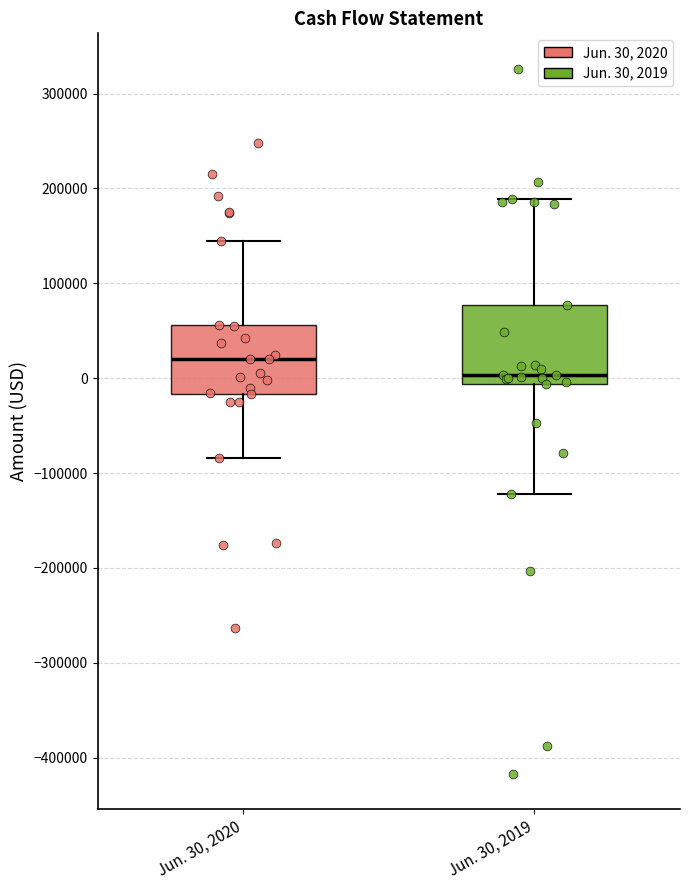

Comparing the boxes themselves (not the whiskers), which one is the tallest?

Jun. 30, 2019